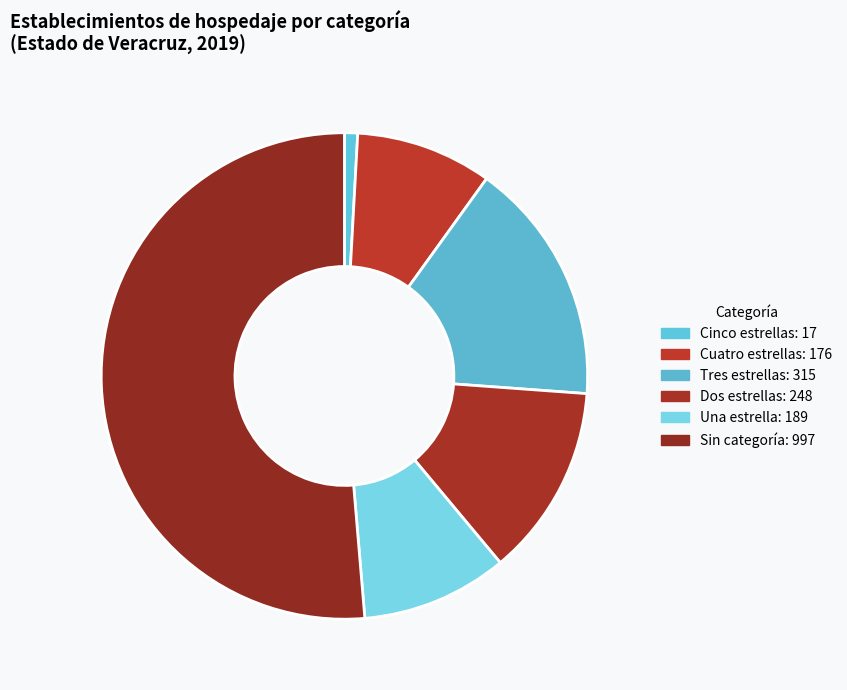

Which slice is the largest?

Sin categoría